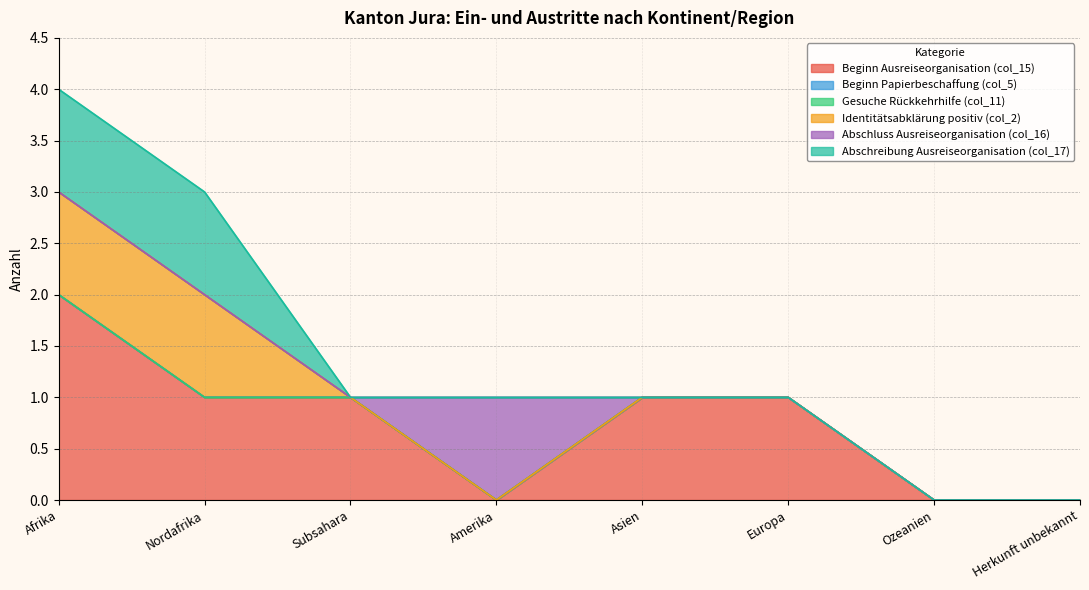

Which series has the widest spread of values?

Beginn Ausreiseorganisation (col_15)